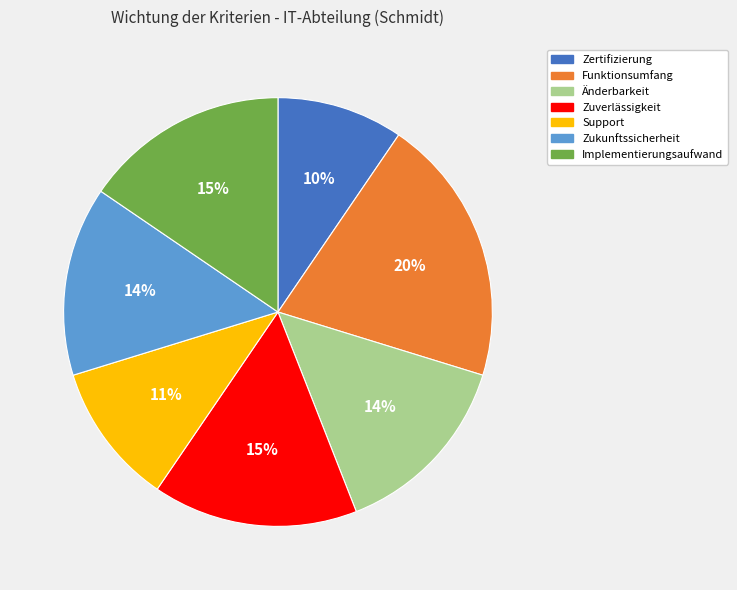

What is the smallest slice in the pie chart?

Zertifizierung